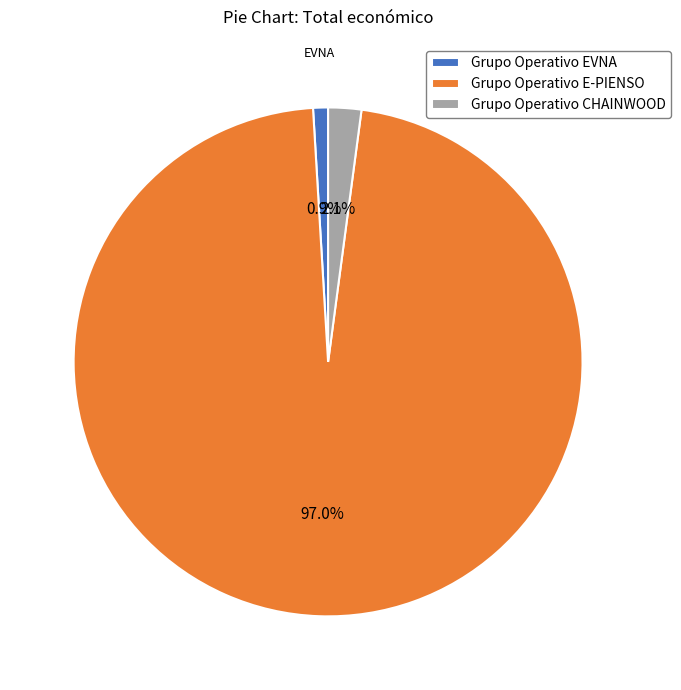

How much of the chart is everything except Grupo Operativo EVNA?

99.1%